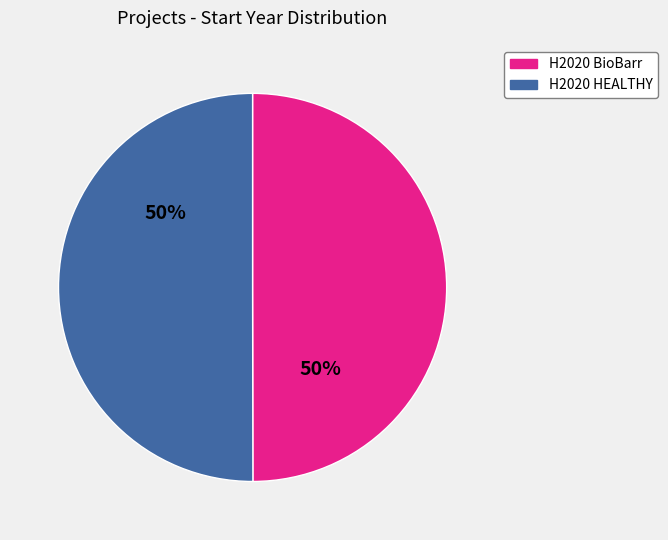

True or false: H2020 BioBarr accounts for 50% of the total.

True